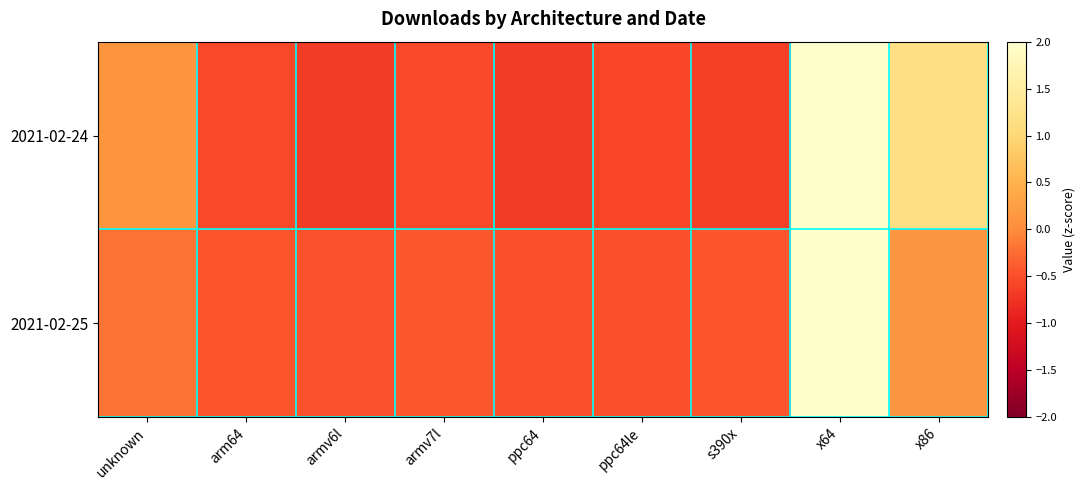

Rank the series at unknown from lowest to highest value.

2021-02-25, 2021-02-24